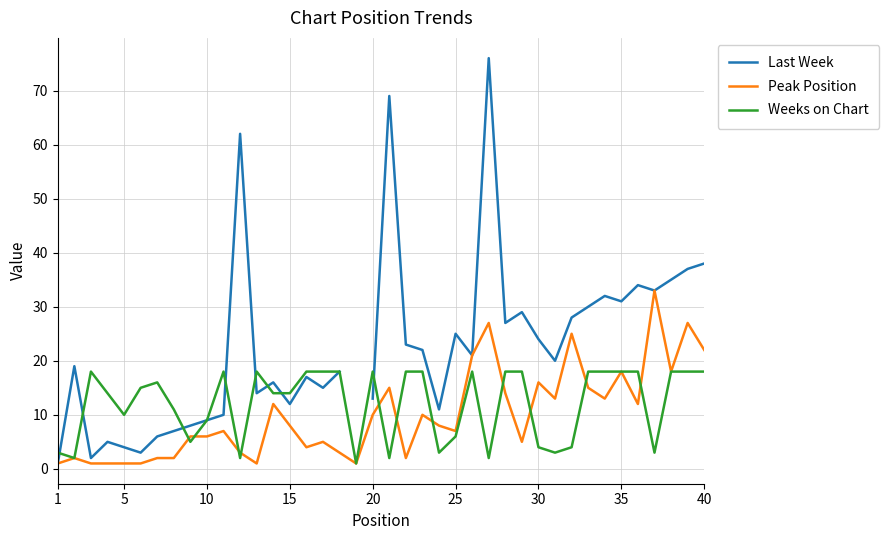

What is the maximum value for Weeks on Chart?

18